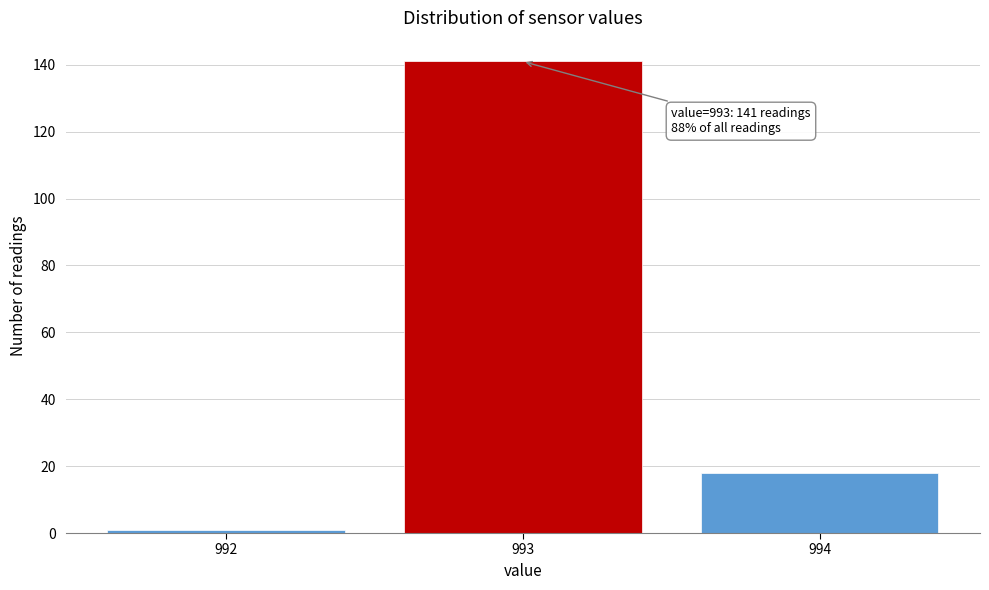

Reading left to right, what are all the values shown in this chart?

992=1	993=141	994=18